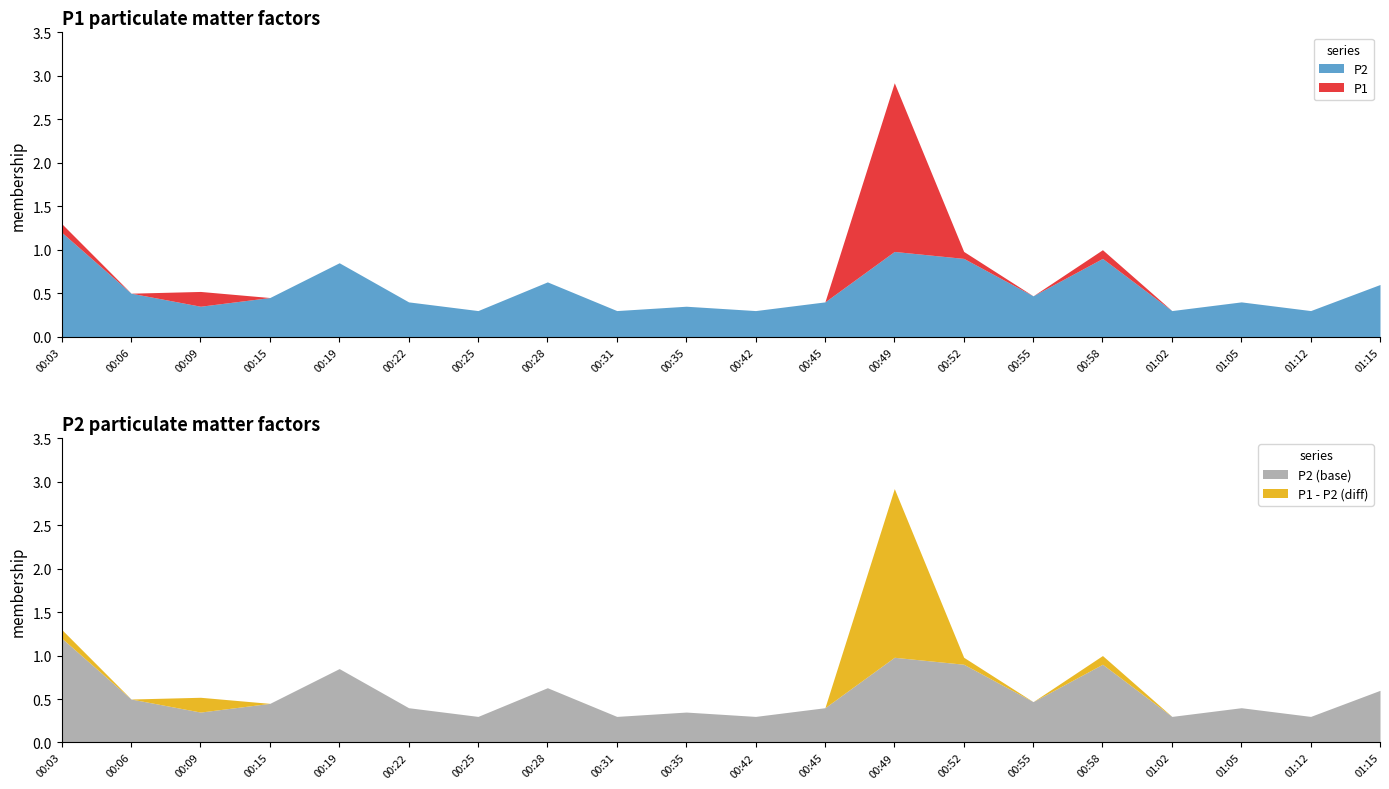

What is the total value across all series at 01:05?

0.8